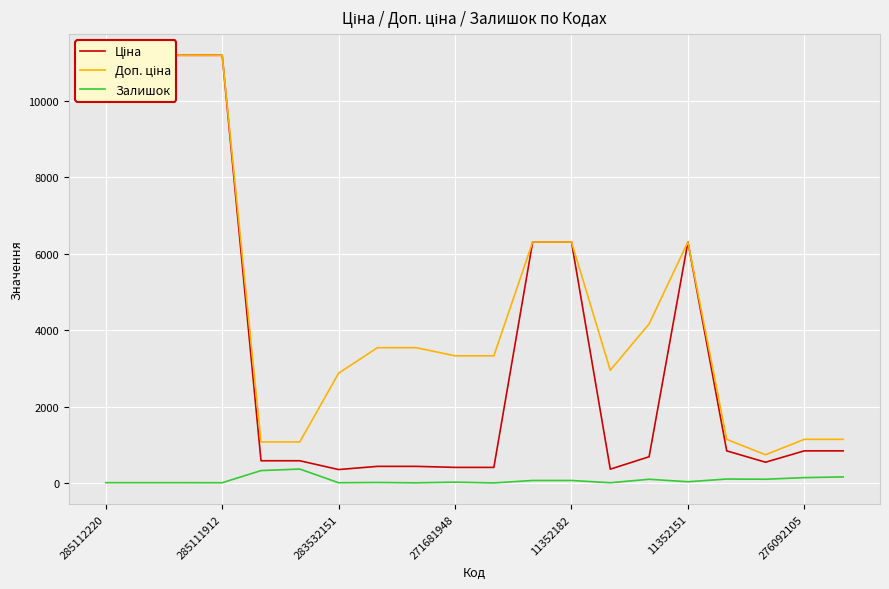

At how many categories does at least one series exceed 10831?

4